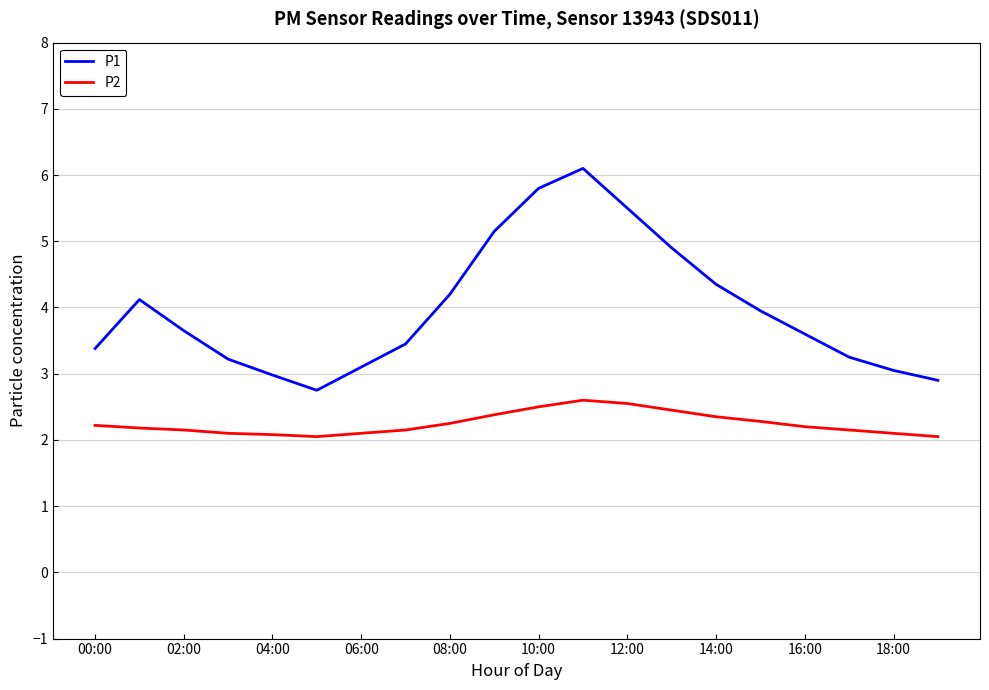

Rank the series by their maximum value, from lowest to highest.

P2, P1